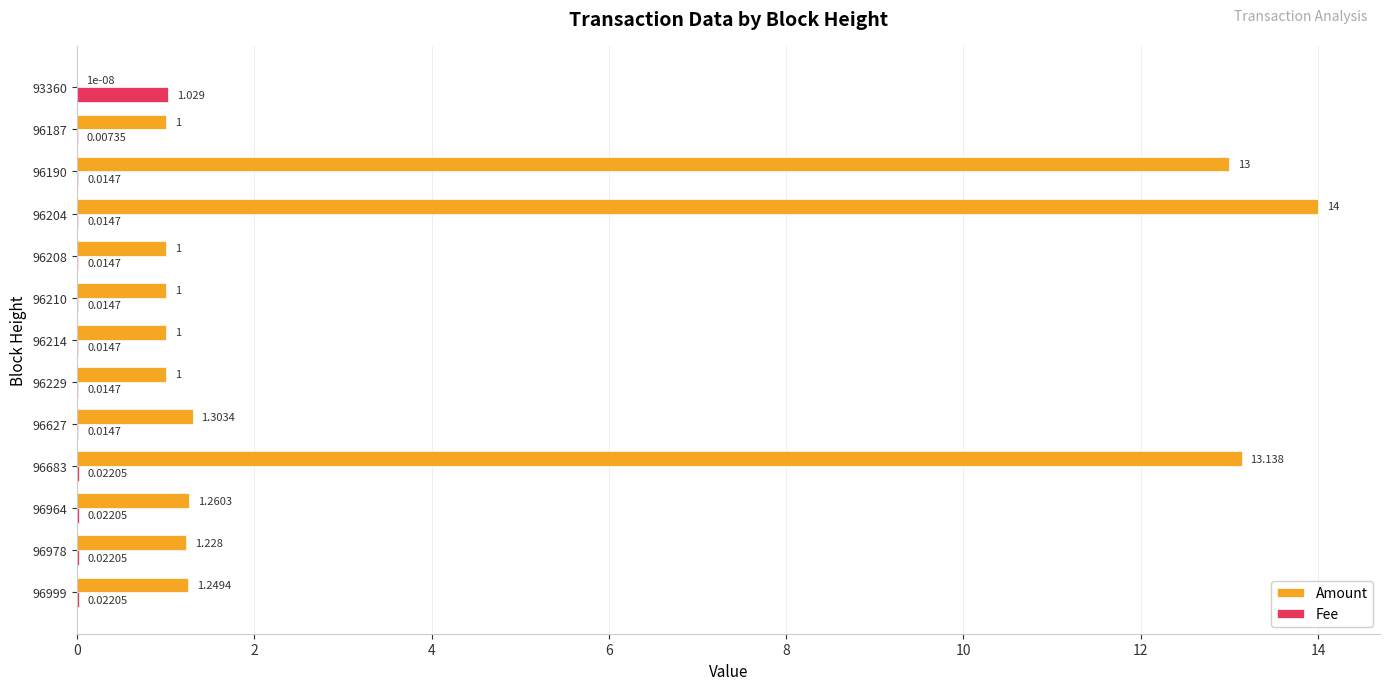

Is the value of Amount at 93360 greater than the value of Fee at 96214?

No